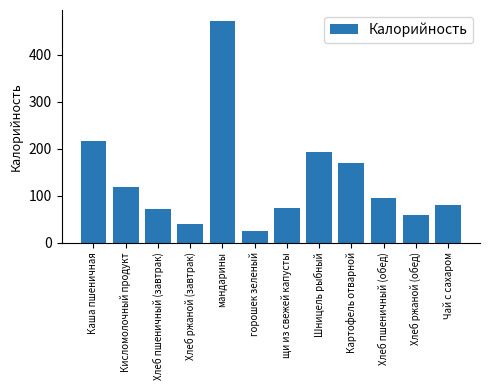

At which category does the chart reach its minimum across all series?

горошек зеленый